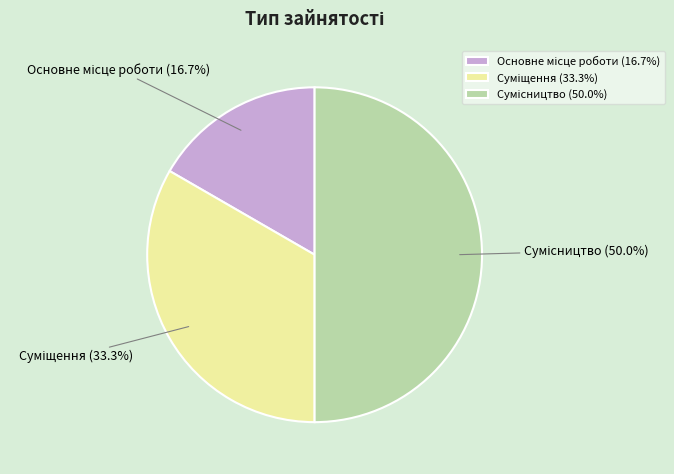

Rank the categories by value from lowest to highest.

Основне місце роботи, Суміщення, Сумісництво